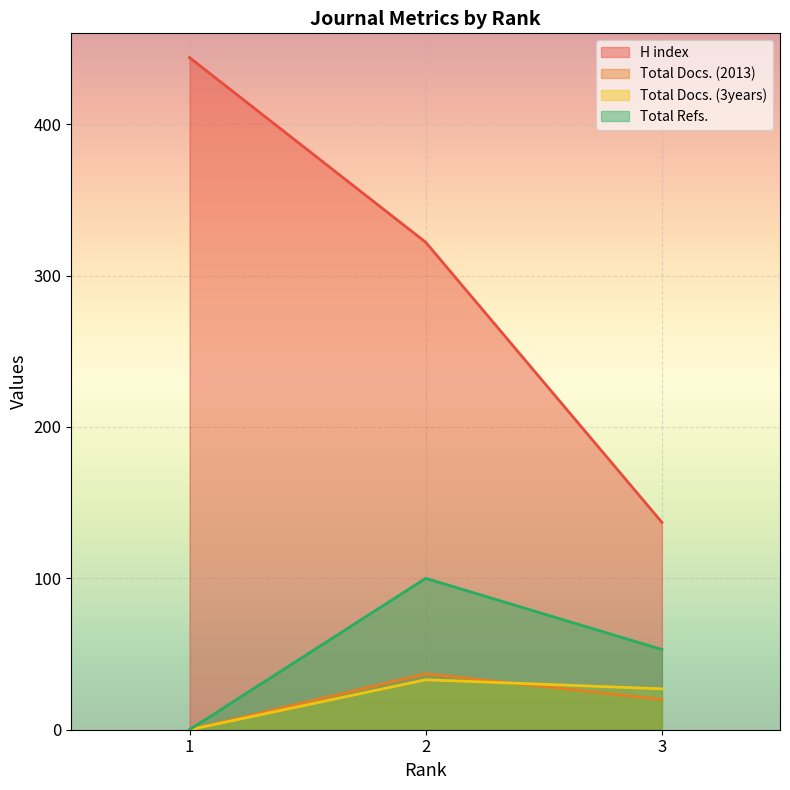

Reading left to right, extract all data points from this chart.

H index: 444	322	137
Total Docs. (2013): 0	37	20
Total Docs. (3years): 0	33	27
Total Refs.: 0	100	53